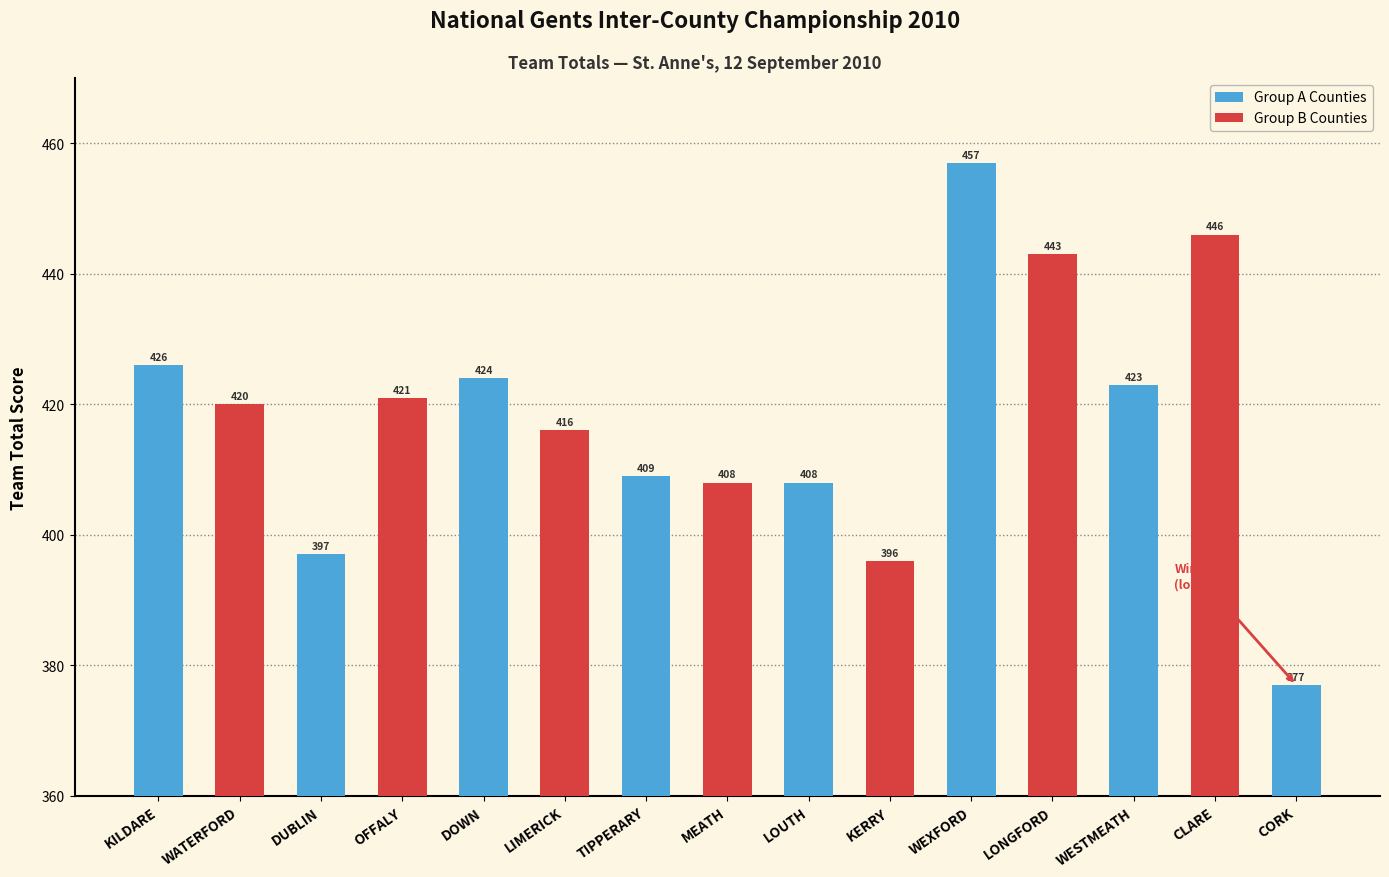

Where is the data nearest to the value 417?

LIMERICK